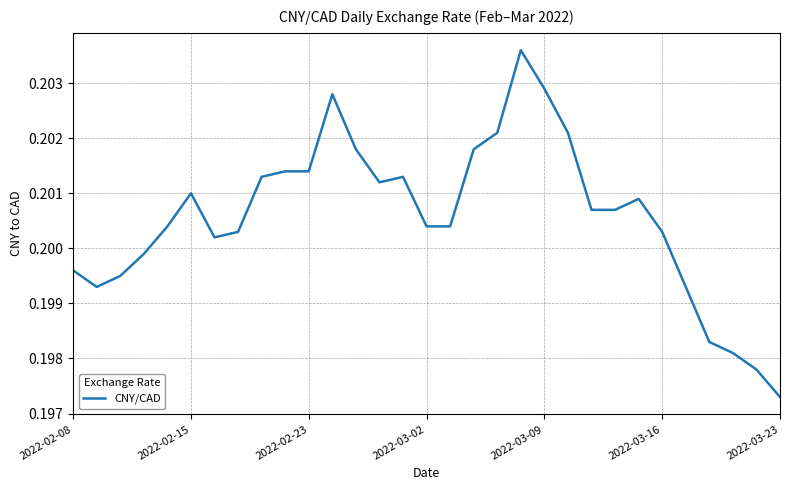

Does the chart have visible grid lines?

Yes